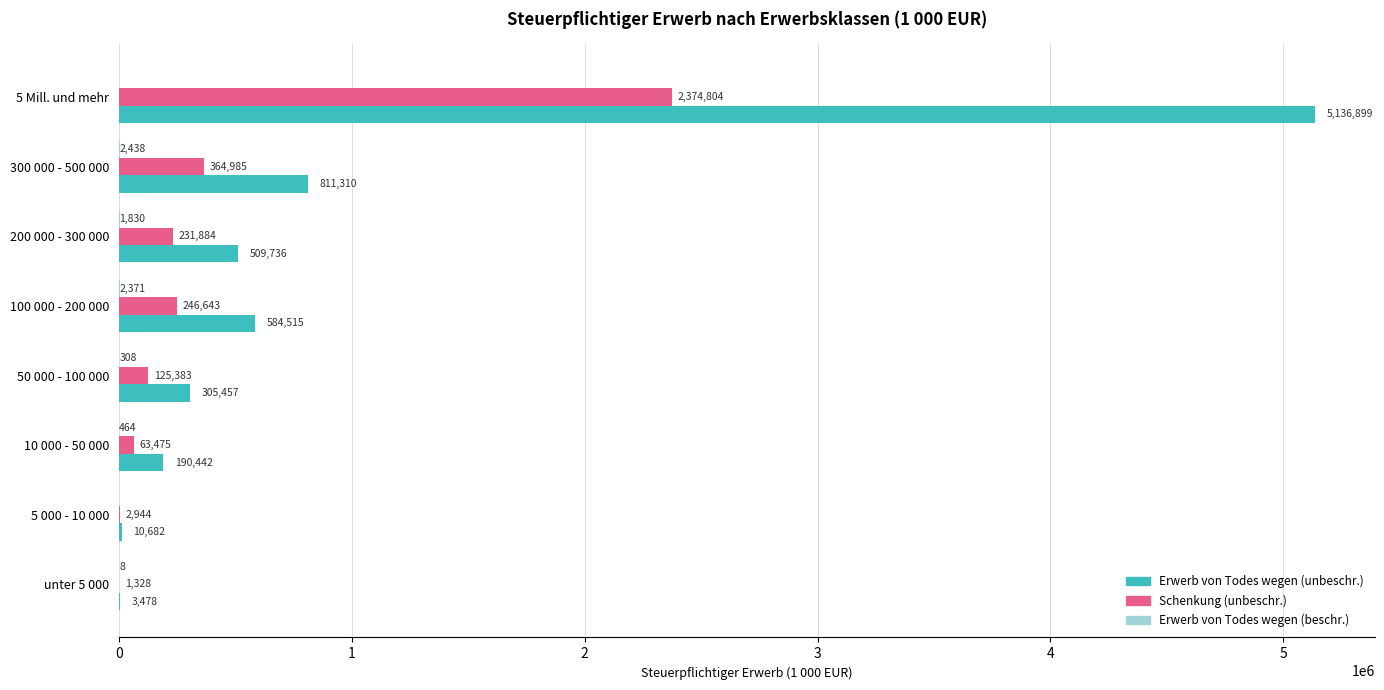

Is it true that Erwerb von Todes wegen (unbeschr.) equals 584515 at 100 000 - 200 000?

True